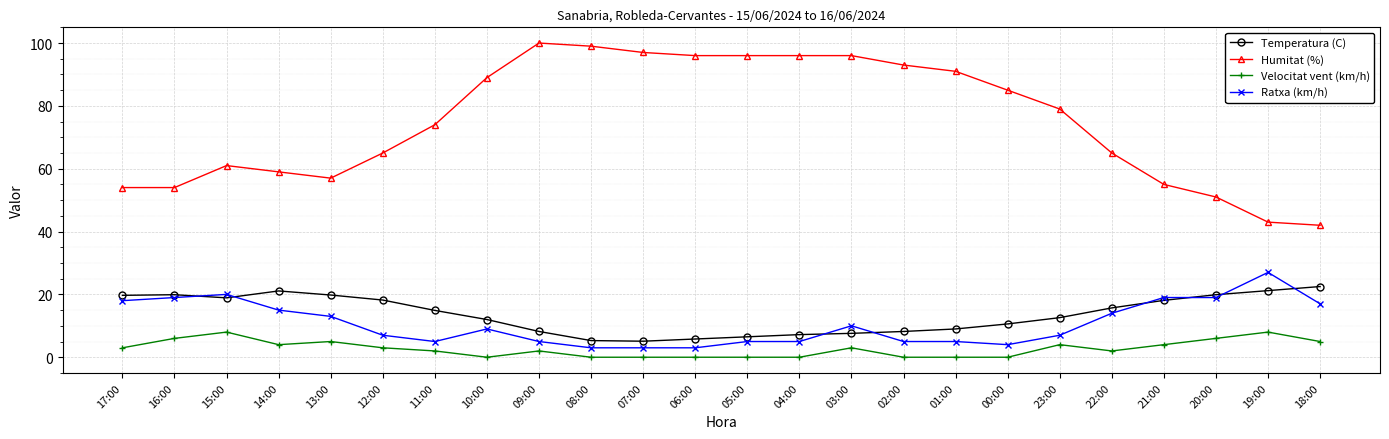

Rank the series by their maximum value, from lowest to highest.

Velocitat vent (km/h), Temperatura (C), Ratxa (km/h), Humitat (%)